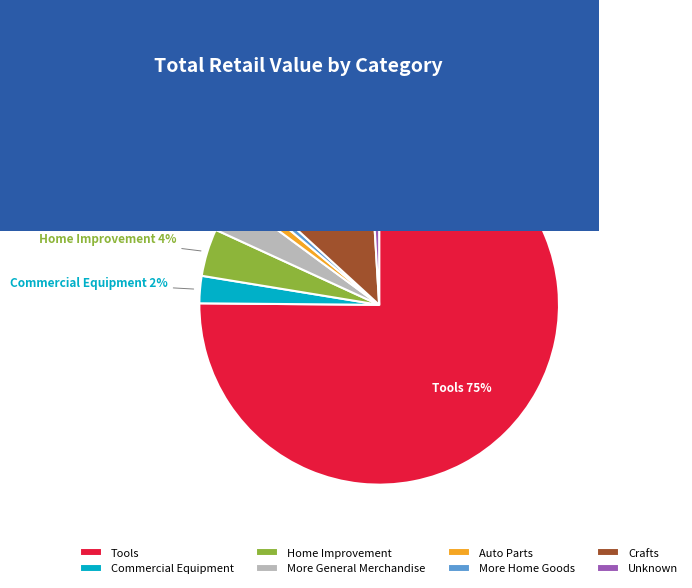

Does Unknown account for over 50% of the chart?

No